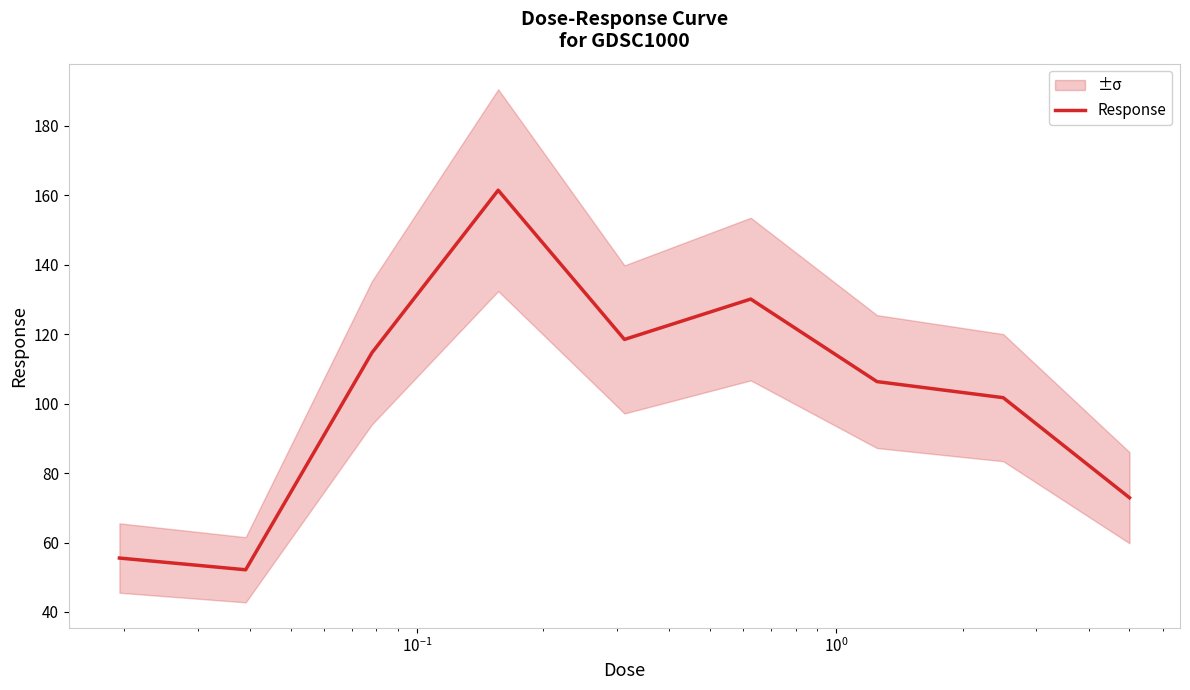

How many lines are shown in the chart?

1